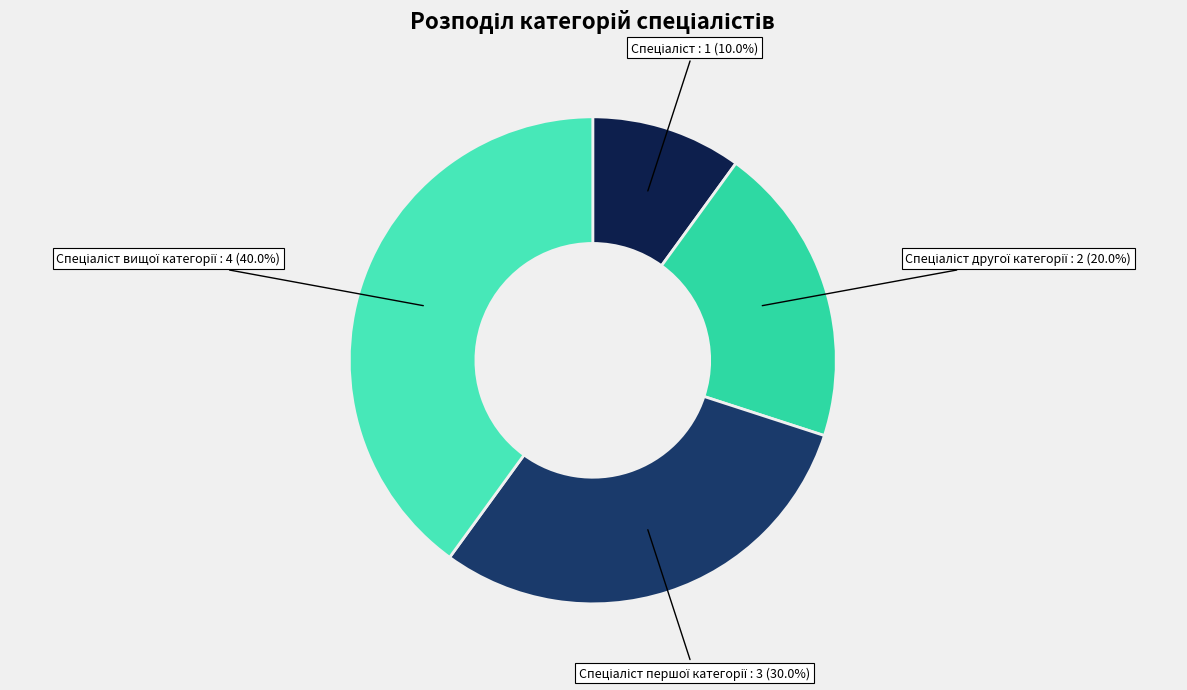

Does any single category account for the majority?

No